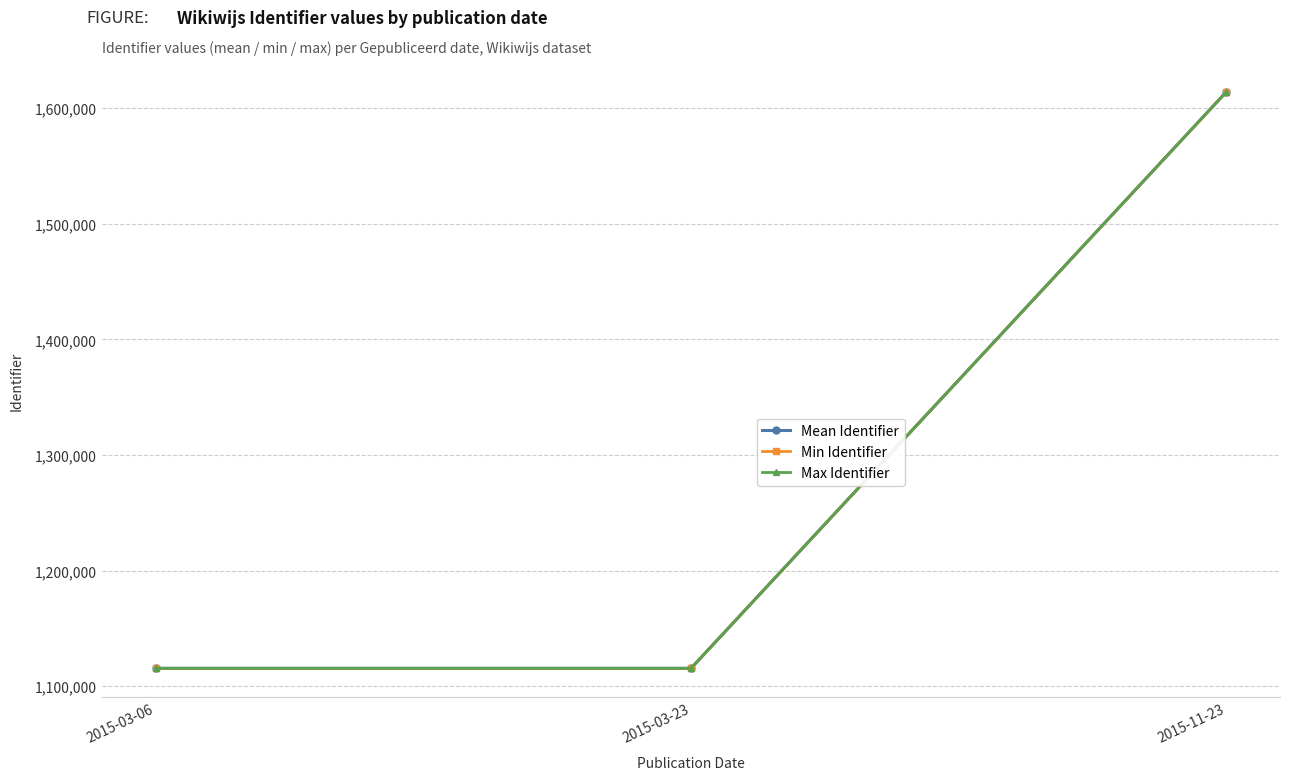

What are all the series names shown in the legend?

Mean Identifier, Min Identifier, Max Identifier